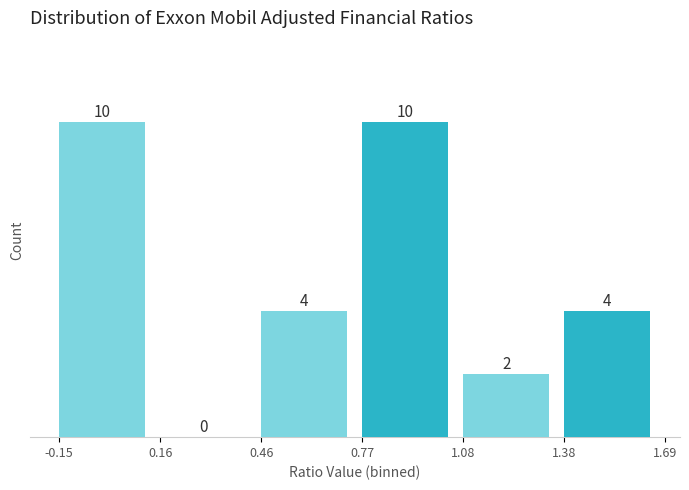

Reading left to right, list every bar in this chart as the range it spans on the x-axis followed by its height.

-0.15 to 0.16: 10
0.16 to 0.46: 0
0.46 to 0.77: 4
0.77 to 1.08: 10
1.08 to 1.38: 2
1.38 to 1.69: 4